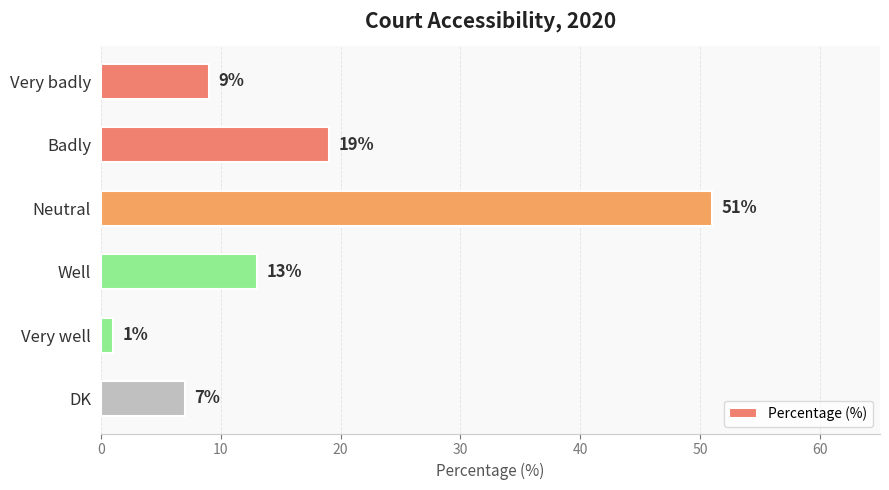

What is the ratio of the value at Very badly to the value at DK?

1.3